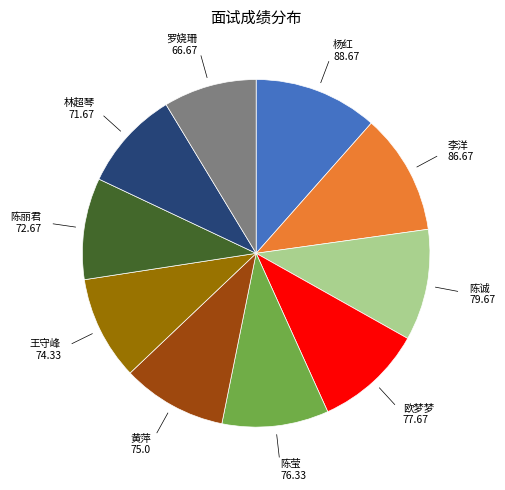

Does any single category account for the majority?

No